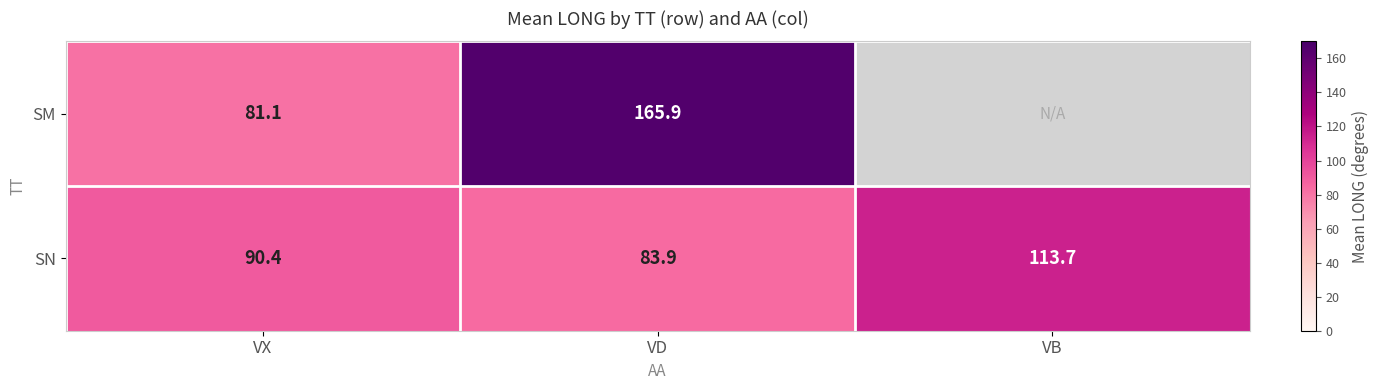

List the labels in order of SN value, largest first.

VB, VX, VD